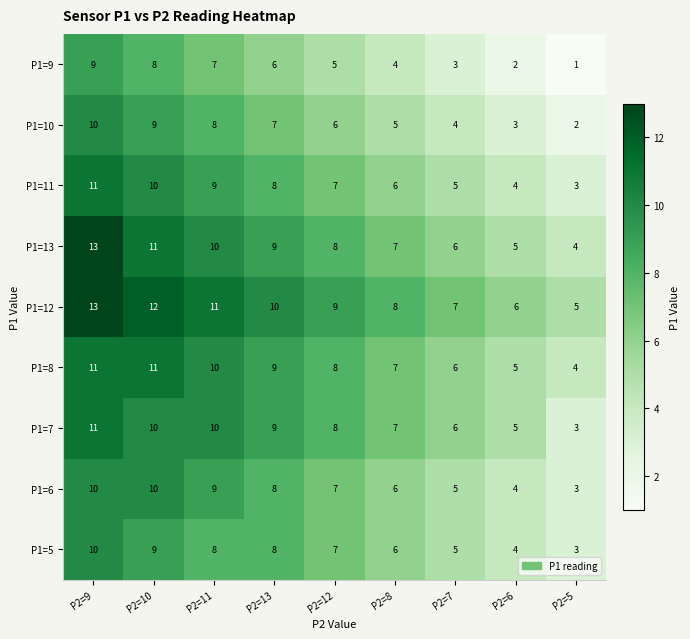

List the labels in order of P1=9 value, smallest first.

P2=5, P2=6, P2=7, P2=8, P2=12, P2=13, P2=11, P2=10, P2=9